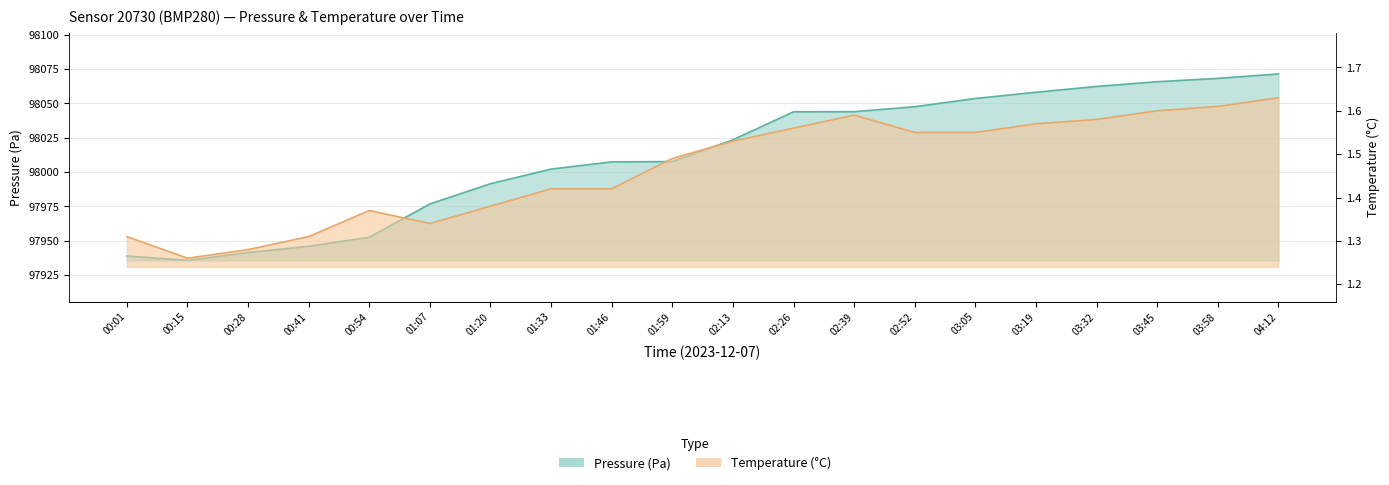

What is the total value across all series at 01:07?

97978.2